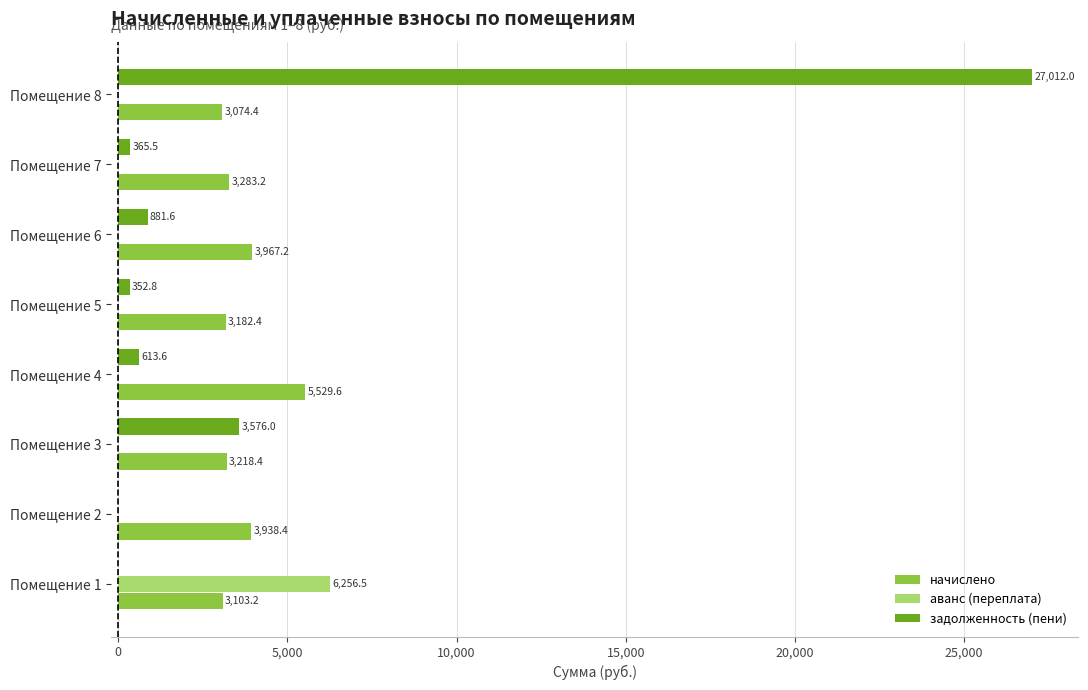

What is the greatest value displayed?

27012.0